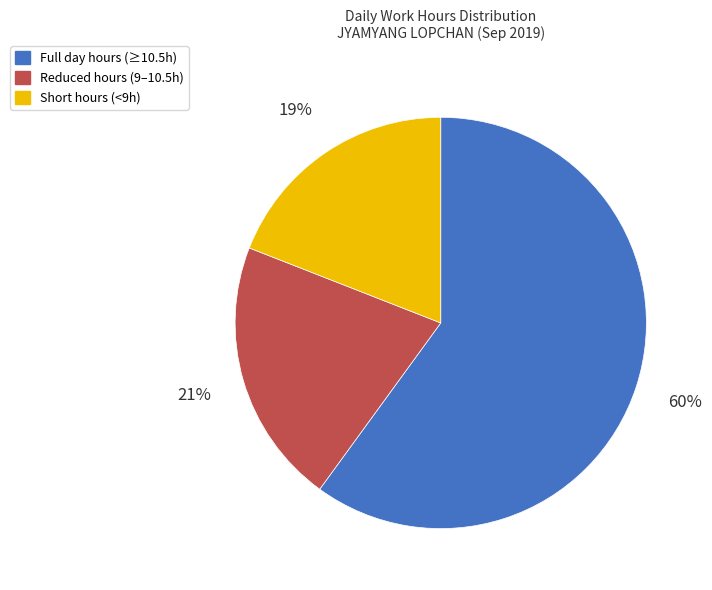

Is the sum of Reduced hours (9–10.5h) and Full day hours (≥10.5h) greater than half?

Yes